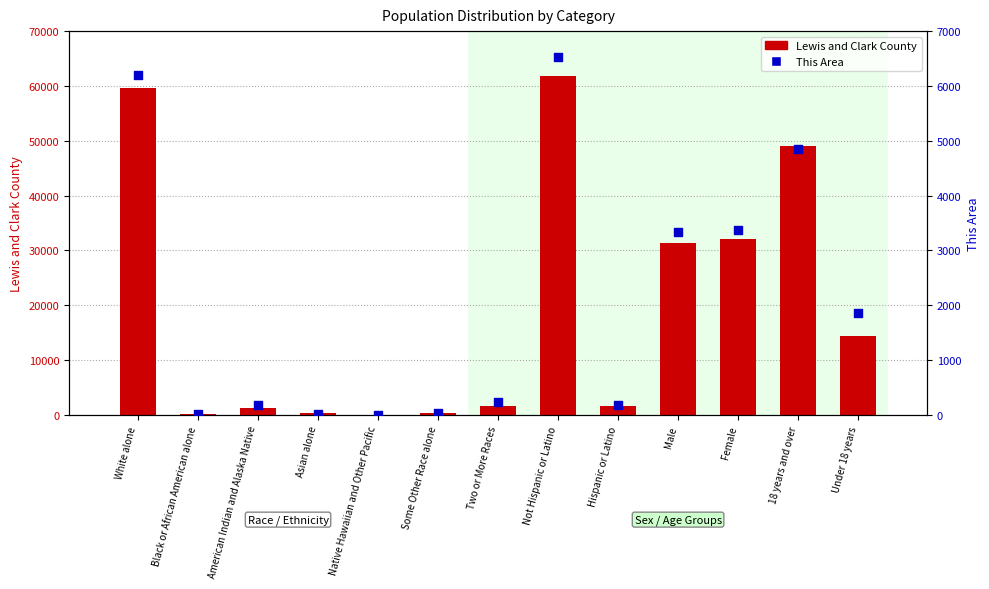

Which series has the largest total across all categories?

Lewis and Clark County